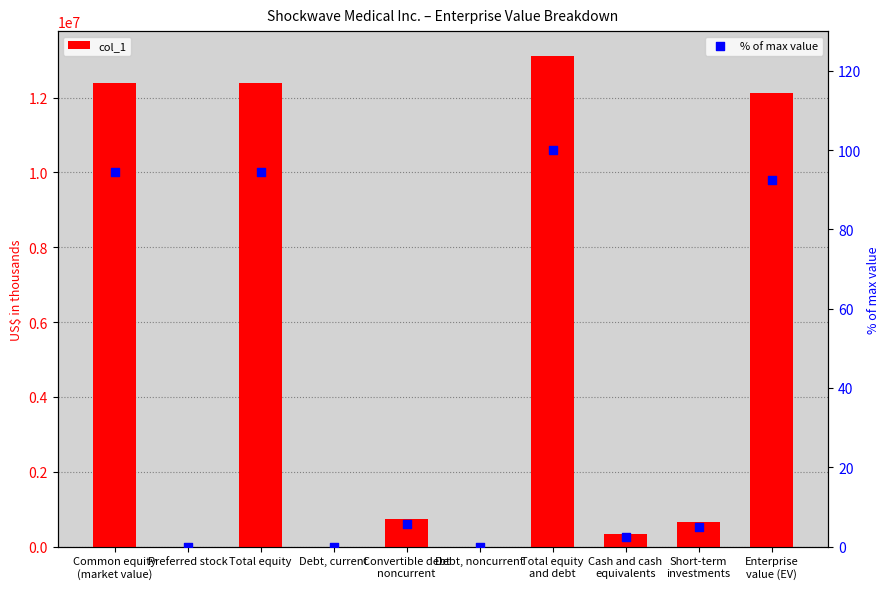

At how many categories does at least one series exceed 11117981?

4